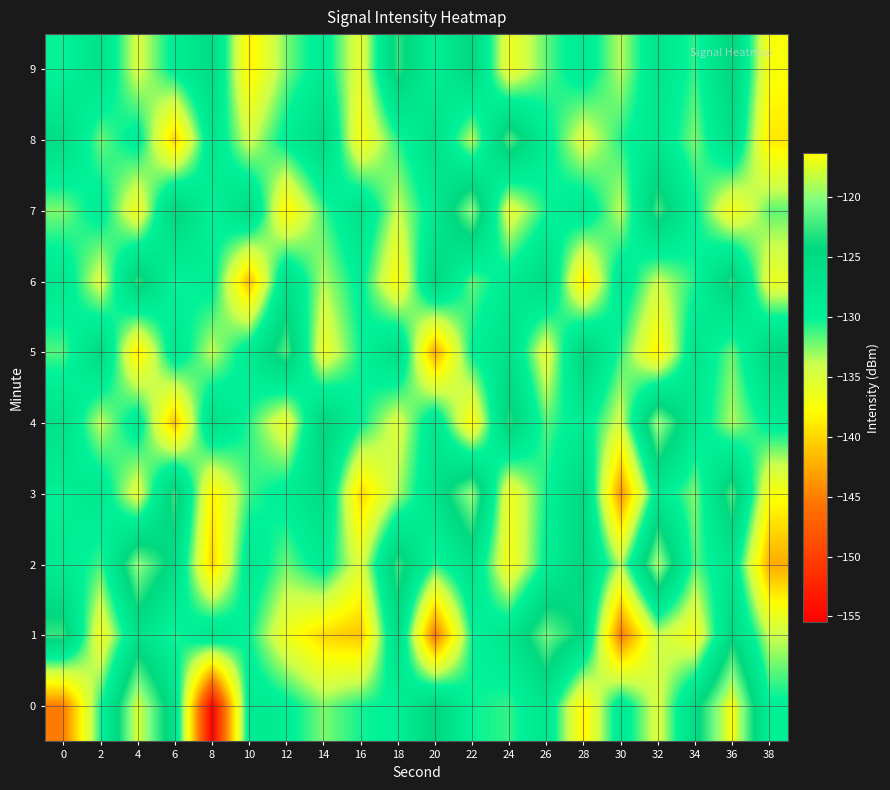

Which category has the highest value across all series?

36